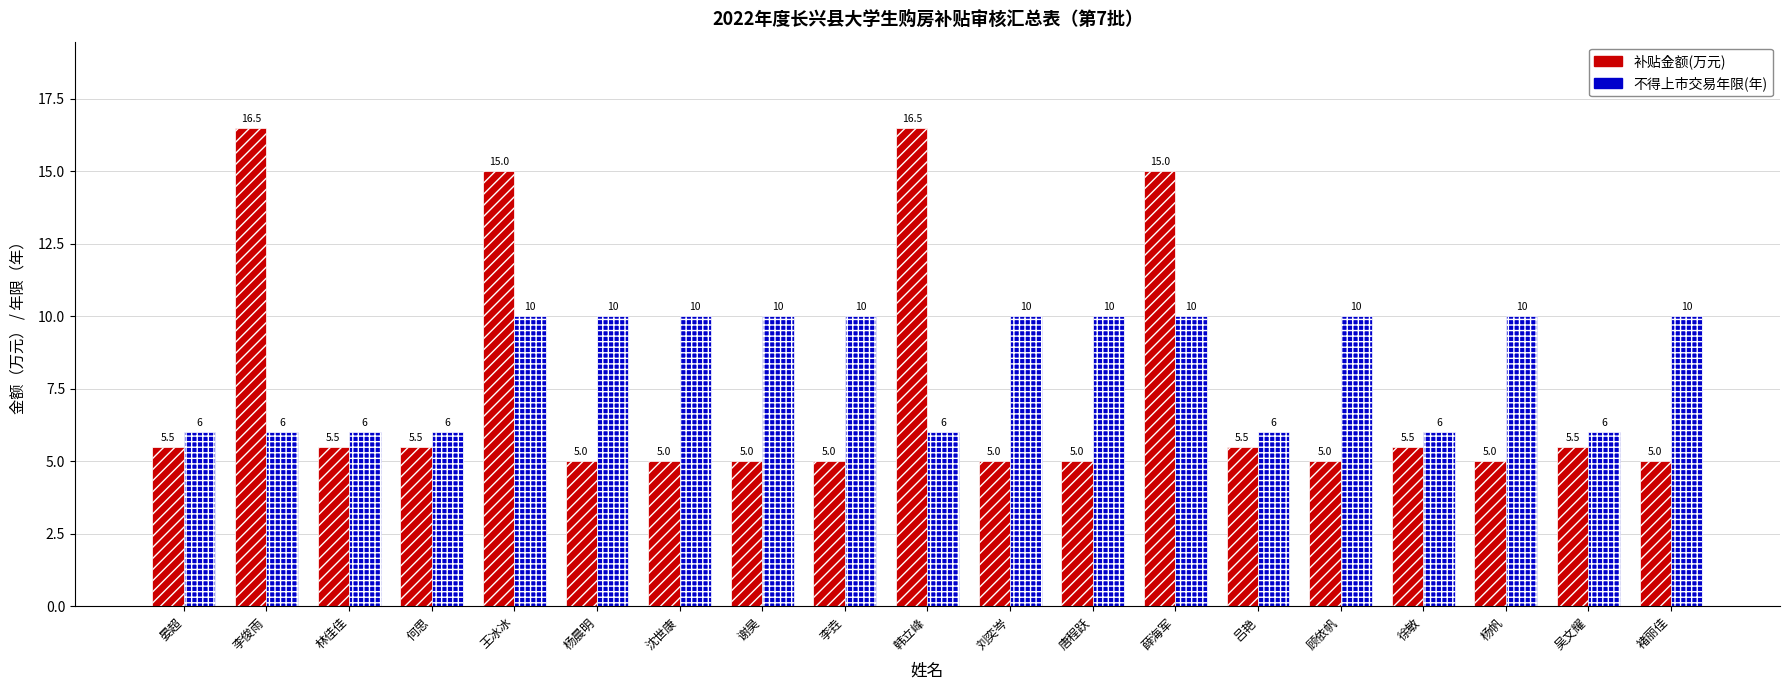

How many bars are there in each group?

2